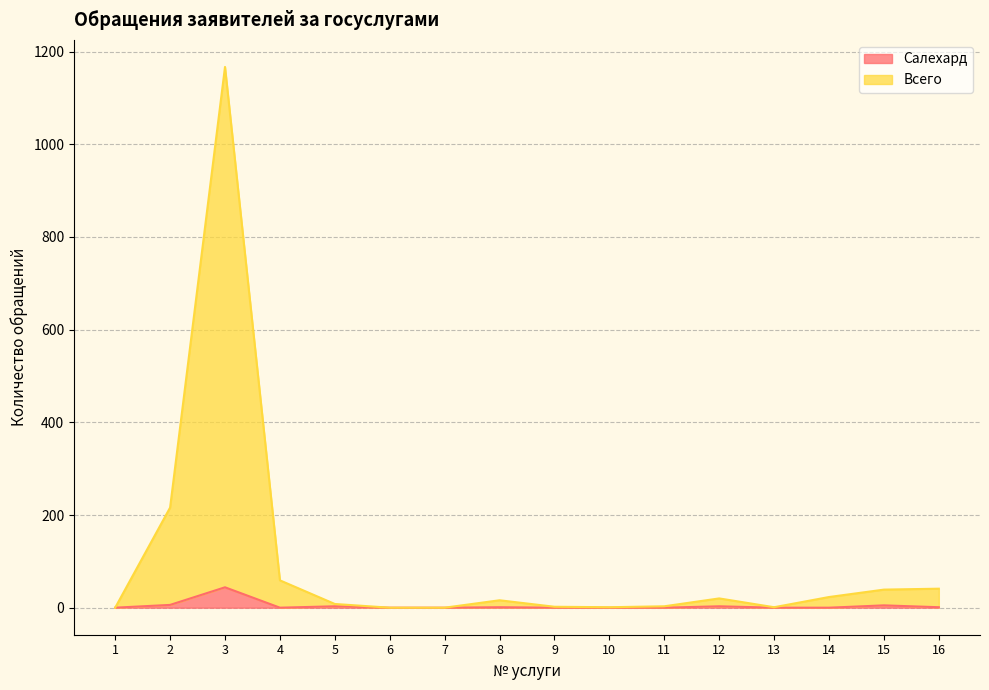

True or false: Салехард and Всего intersect in this chart.

False